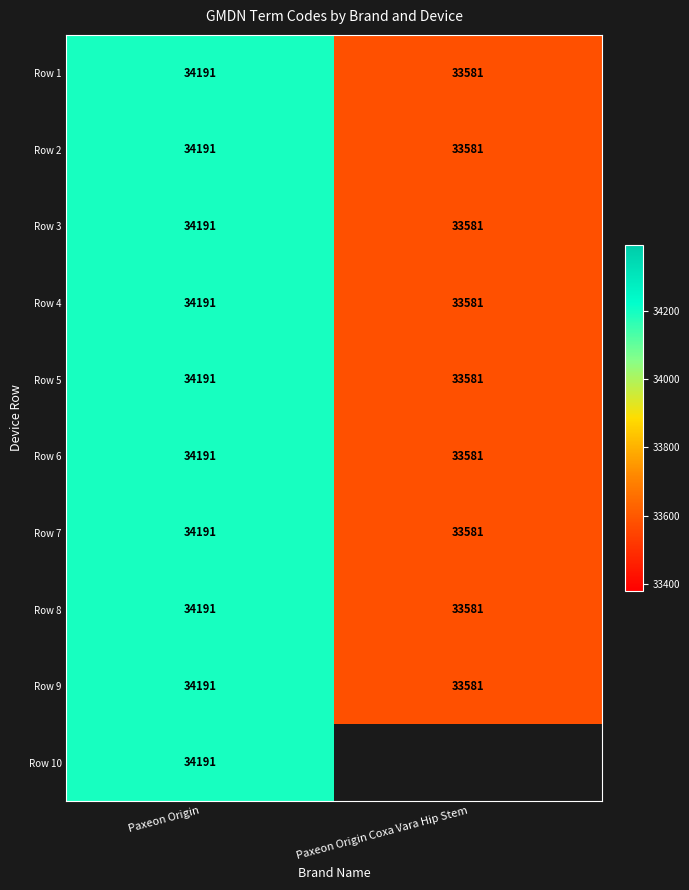

How many data points does each series have?

2